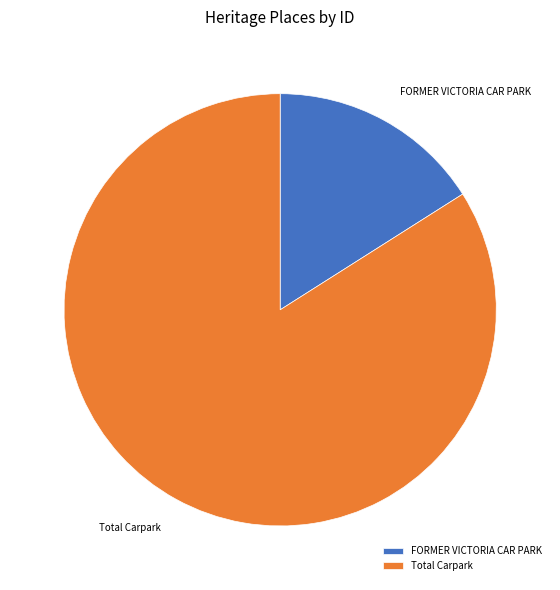

Count the number of slices in the pie.

2